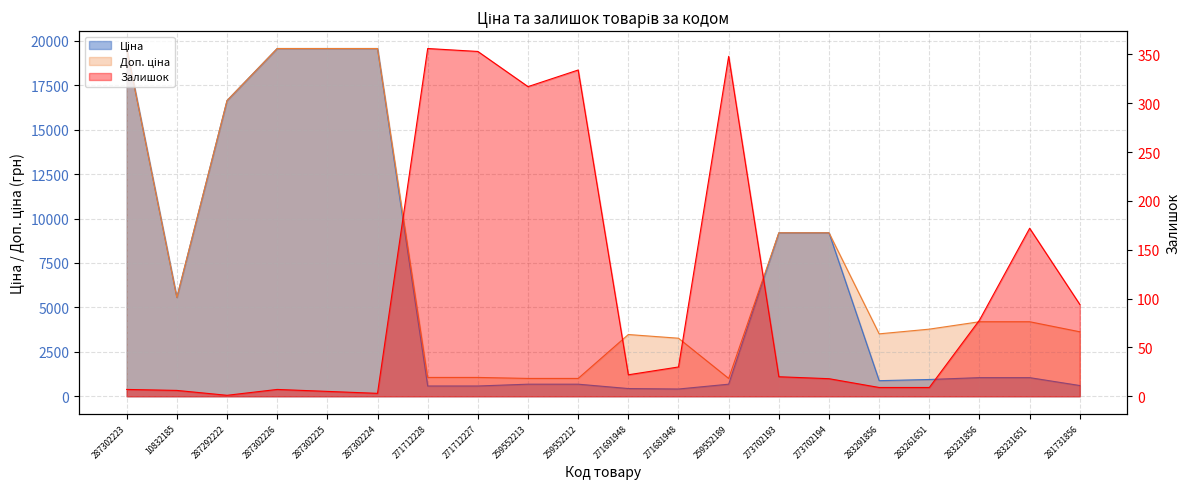

List the series in order of their overall mean, lowest first.

Залишок, Ціна, Доп. ціна